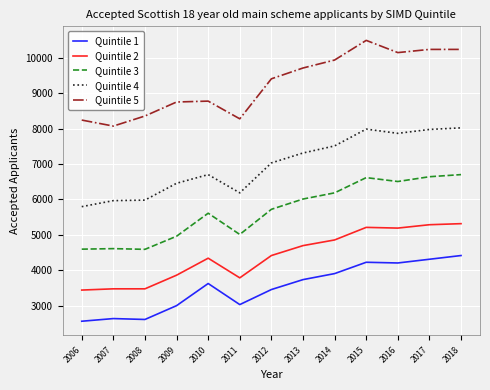

True or false: Quintile 2 has a value of 3060 at 2012.

False